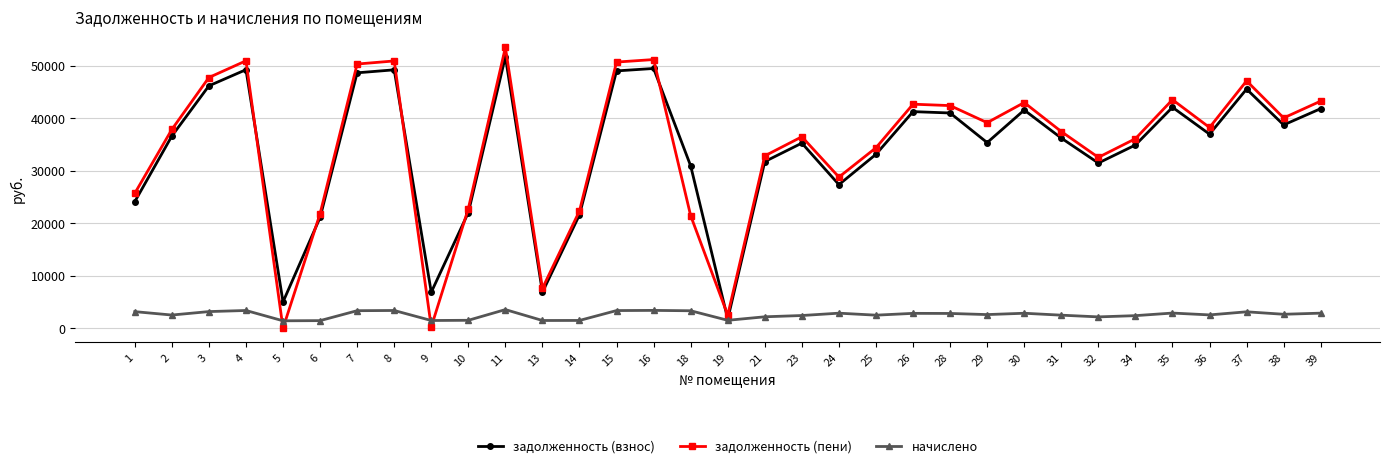

How many categories are shown in the chart?

33